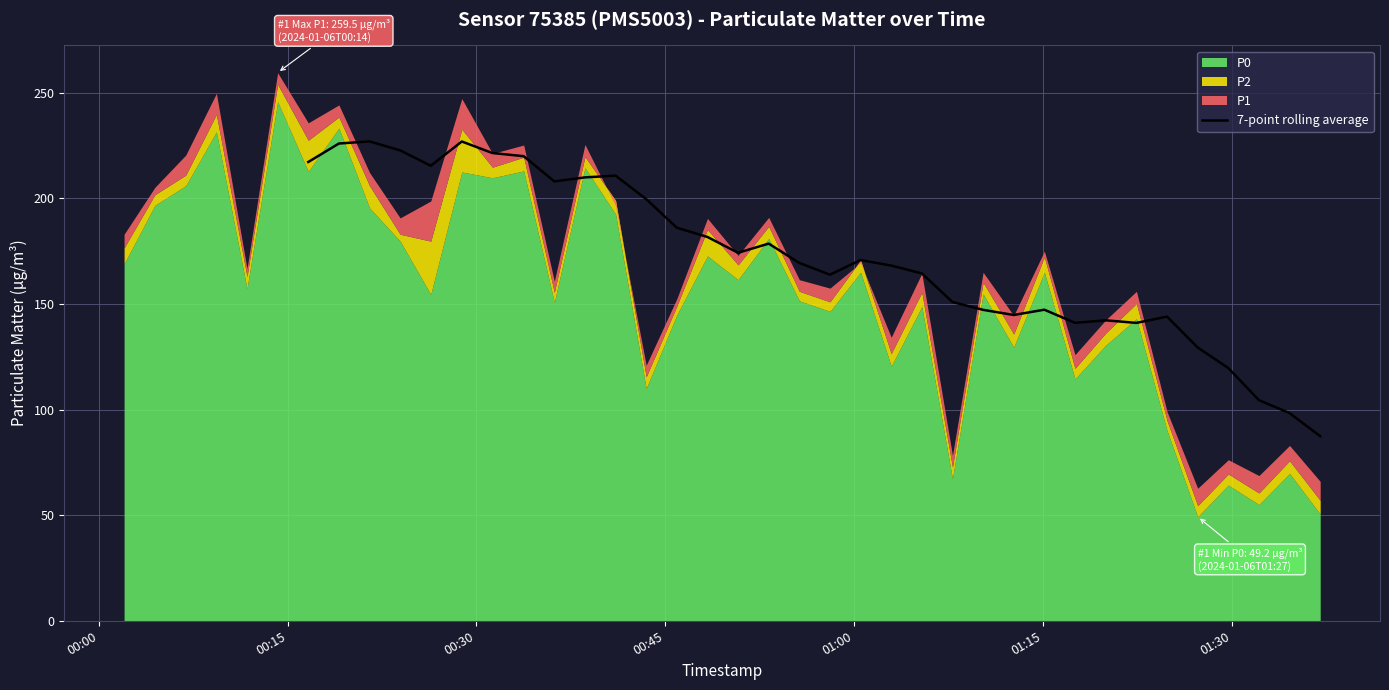

How many data points are less than 150?

12